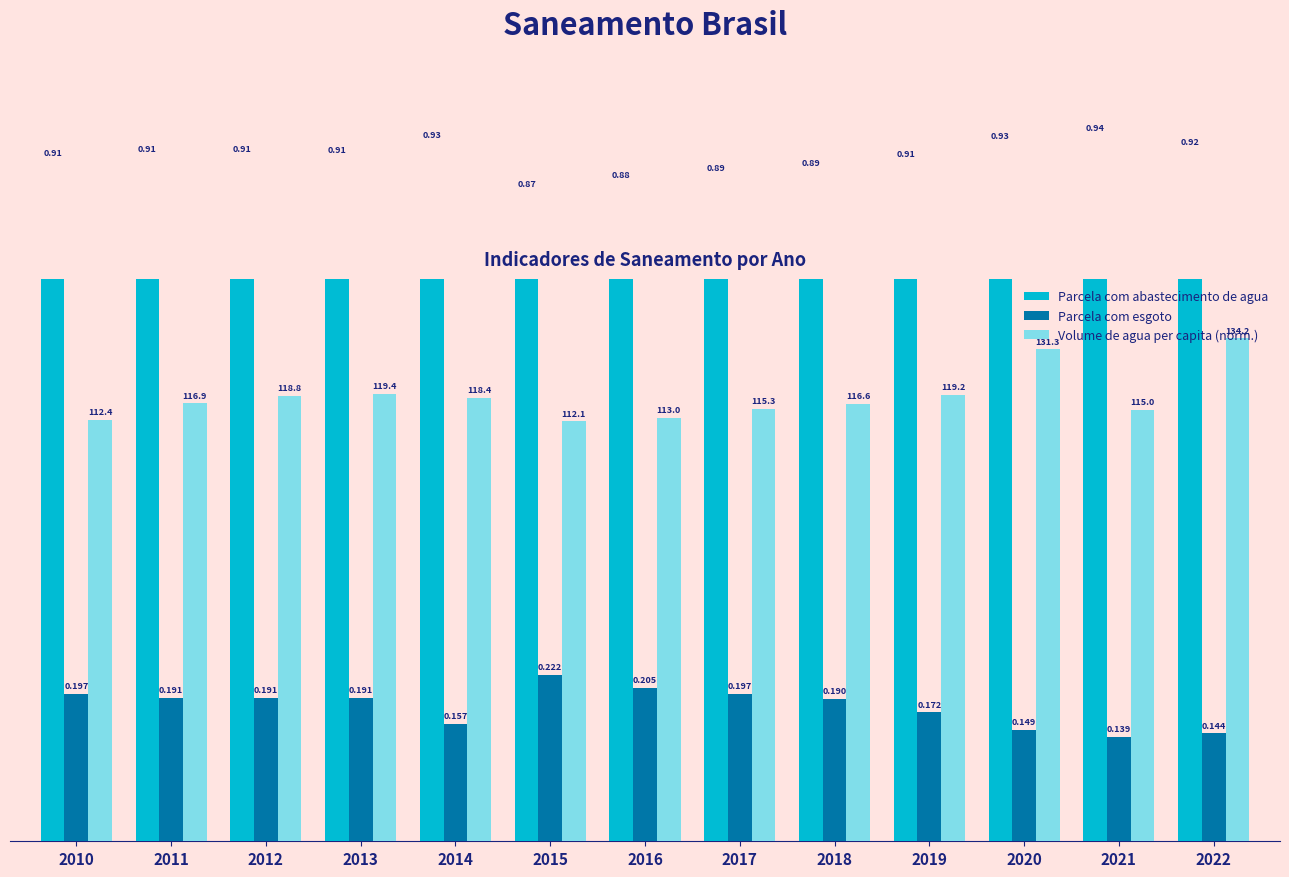

What is the difference between the maximum and minimum values in the Volume de agua per capita (norm.) series?

0.1